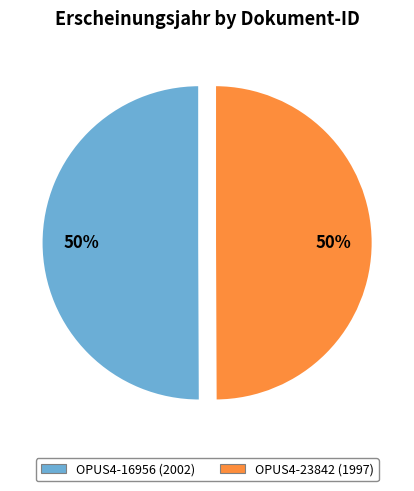

To the nearest percent, what is the combined percentage of OPUS4-23842 and OPUS4-16956?

100%